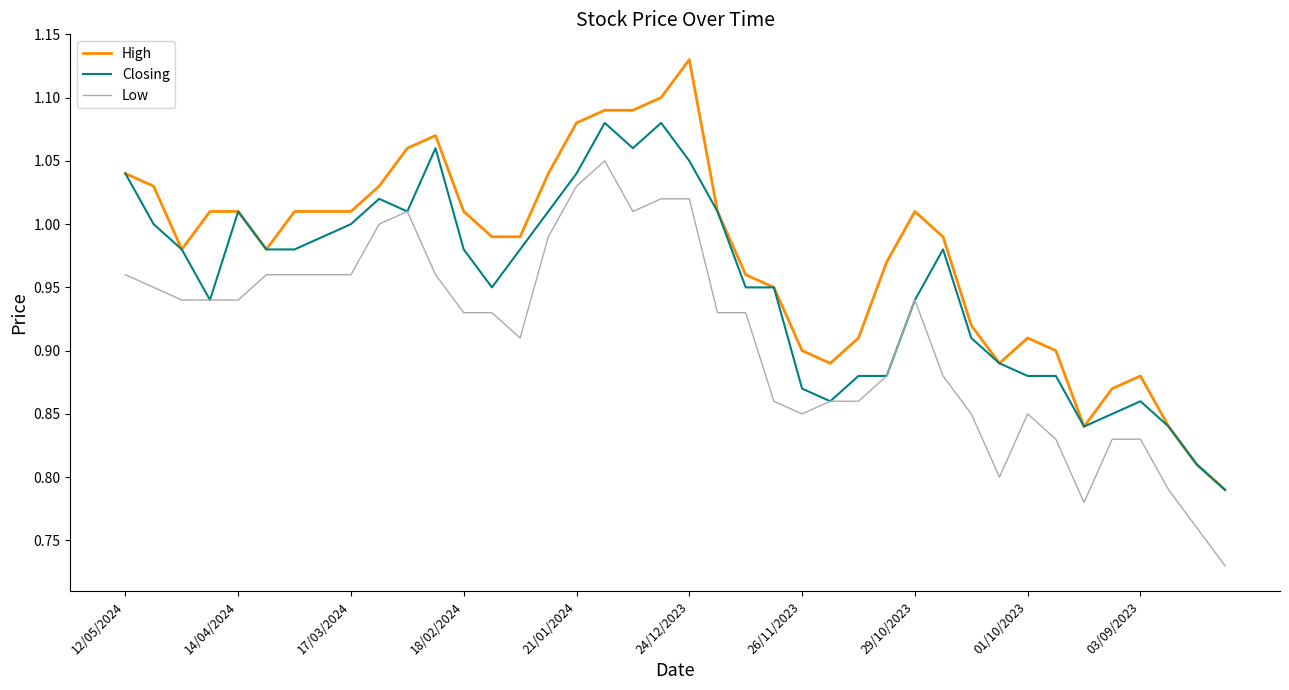

Rank the series by their maximum value, from highest to lowest.

High, Closing, Low